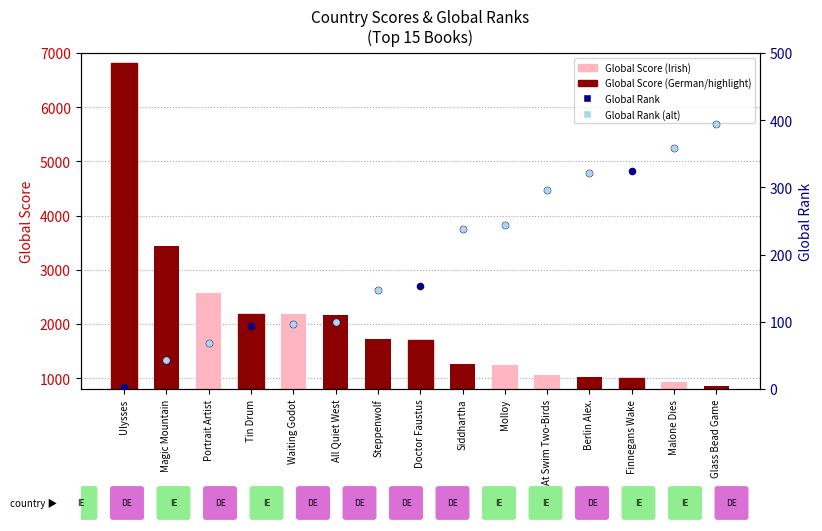

At how many categories does at least one series exceed 708?

15